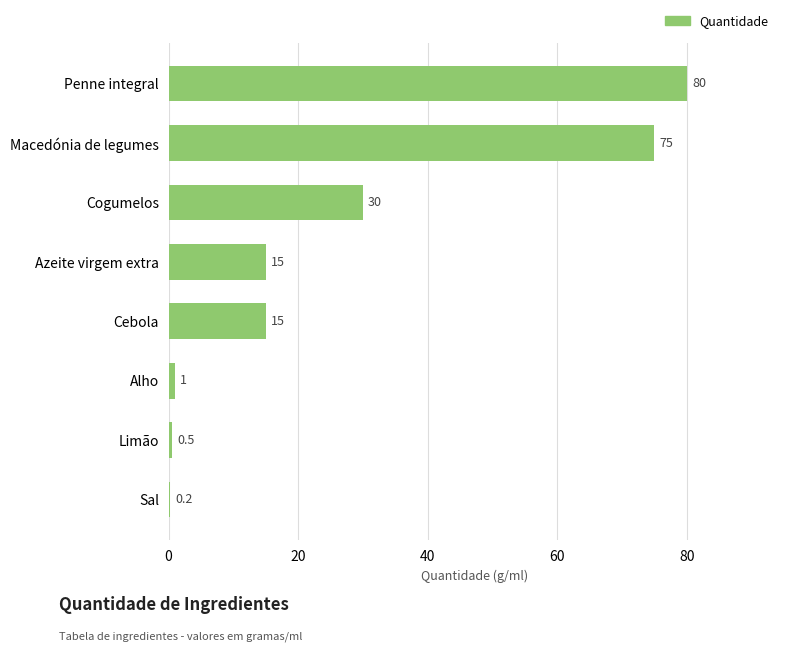

What is the maximum value shown in the chart?

80.0